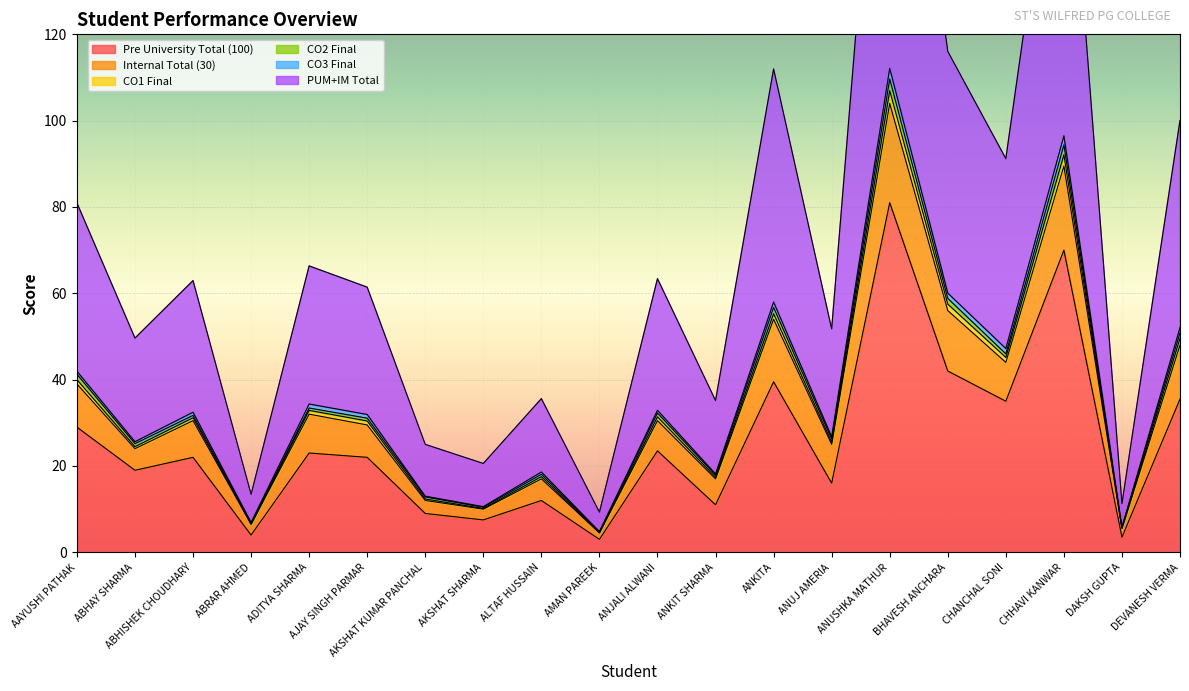

What is the label of the 19th point from the left?

DAKSH GUPTA